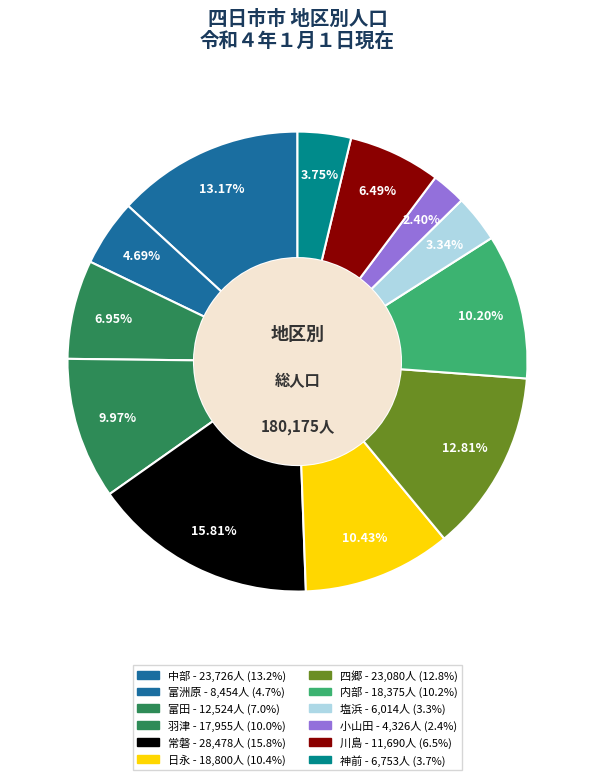

True or false: 日永 accounts for 19% of the total.

False